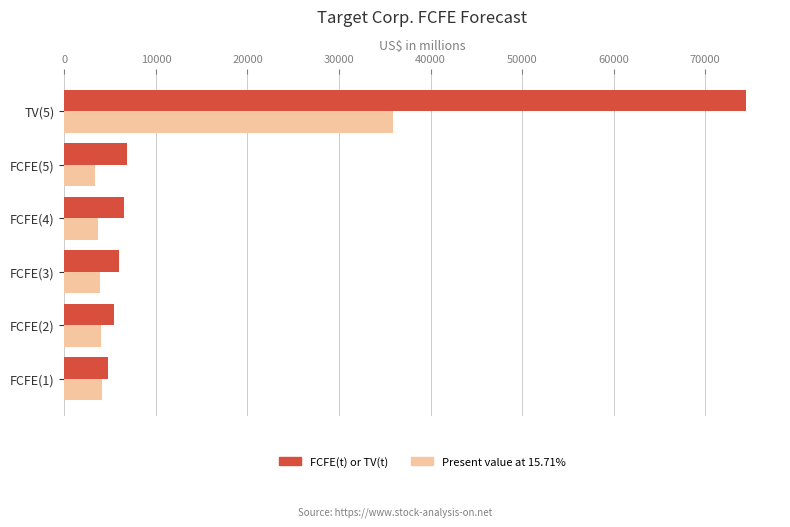

Which series has the widest spread of values?

FCFE(t) or TV(t)